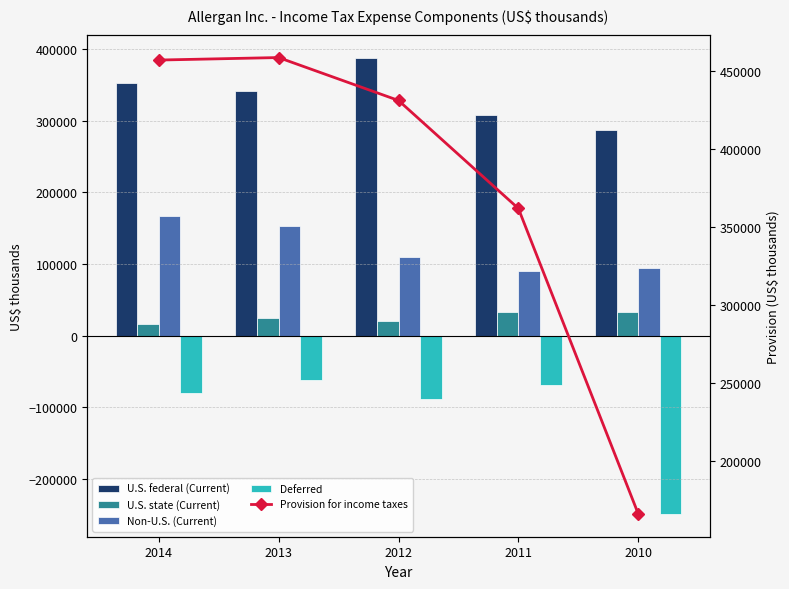

What is the approximate value of U.S. state (Current) at 2014, to the nearest 100?

16200